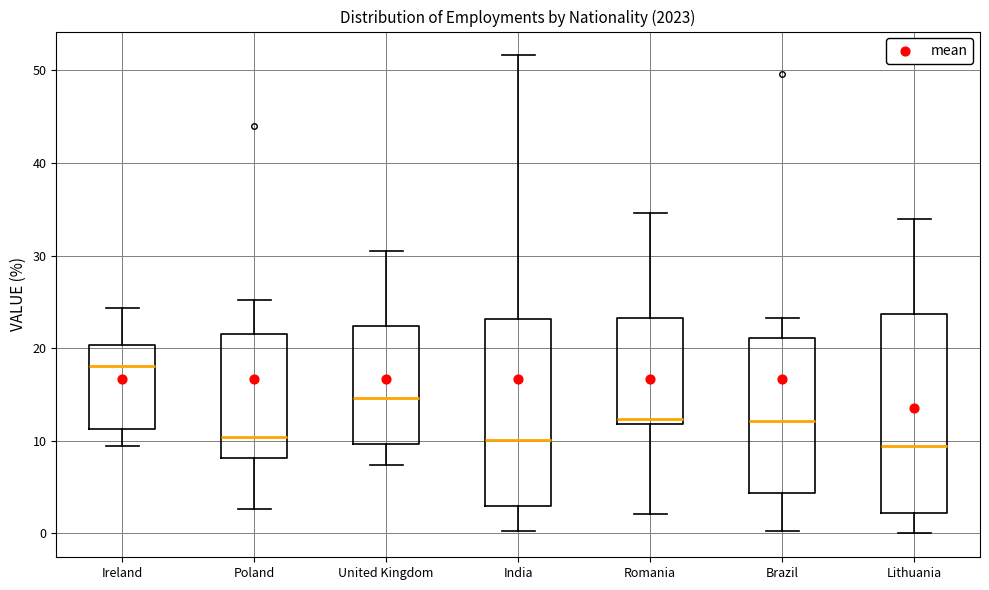

Reading left to right, transcribe this box plot: for each box, give where its median line is, the range the box spans, and where its two whiskers end, as read against the y-axis. The values are not printed on the chart, so give them approximately, as read against the axis.

Ireland: median 18, box 11 to 20, whiskers 9 to 24
Poland: median 10, box 8 to 22, whiskers 3 to 25
United Kingdom: median 15, box 10 to 22, whiskers 7 to 31
India: median 10, box 3 to 23, whiskers 0 to 52
Romania: median 12 (just above the box's lower edge), box 12 to 23, whiskers 2 to 35
Brazil: median 12, box 4 to 21, whiskers 0 to 23
Lithuania: median 9, box 2 to 24, whiskers 0 to 34